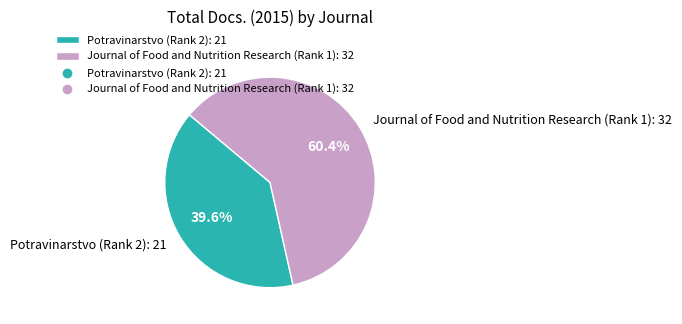

What is the ratio of the value at Journal of Food and Nutrition Research (Rank 1) to the value at Potravinarstvo (Rank 2)?

1.5